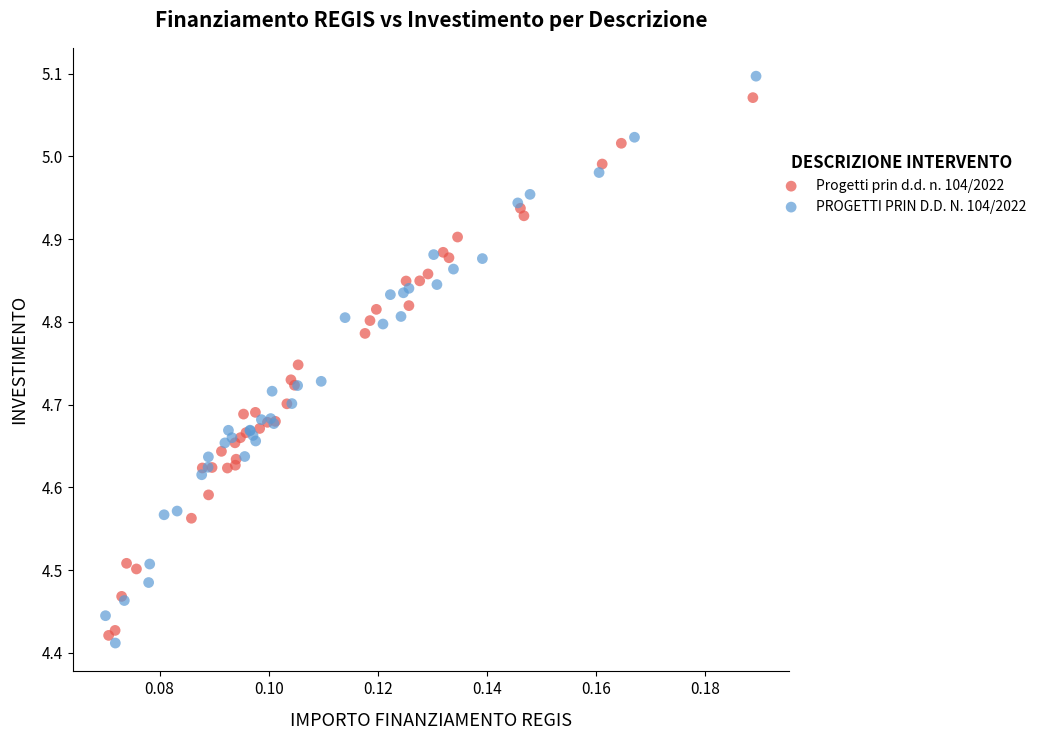

Which series has the widest spread of Y values?

PROGETTI PRIN D.D. N. 104/2022